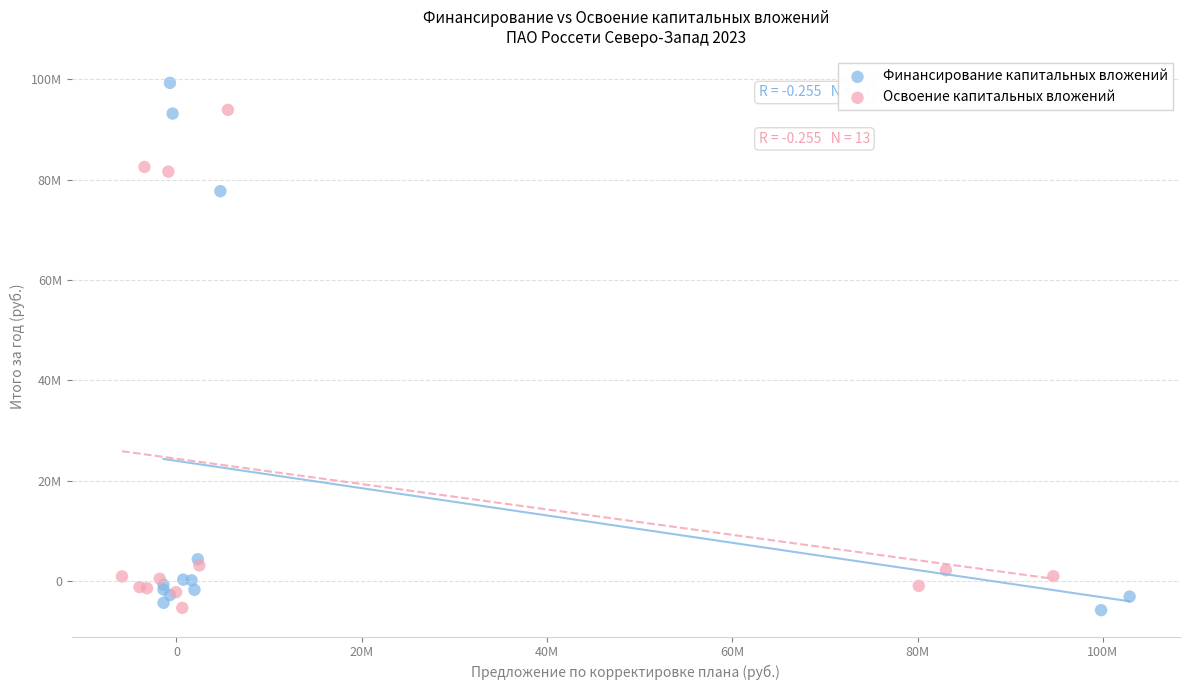

What are all the series names shown in the legend?

Финансирование капитальных вложений, Освоение капитальных вложений